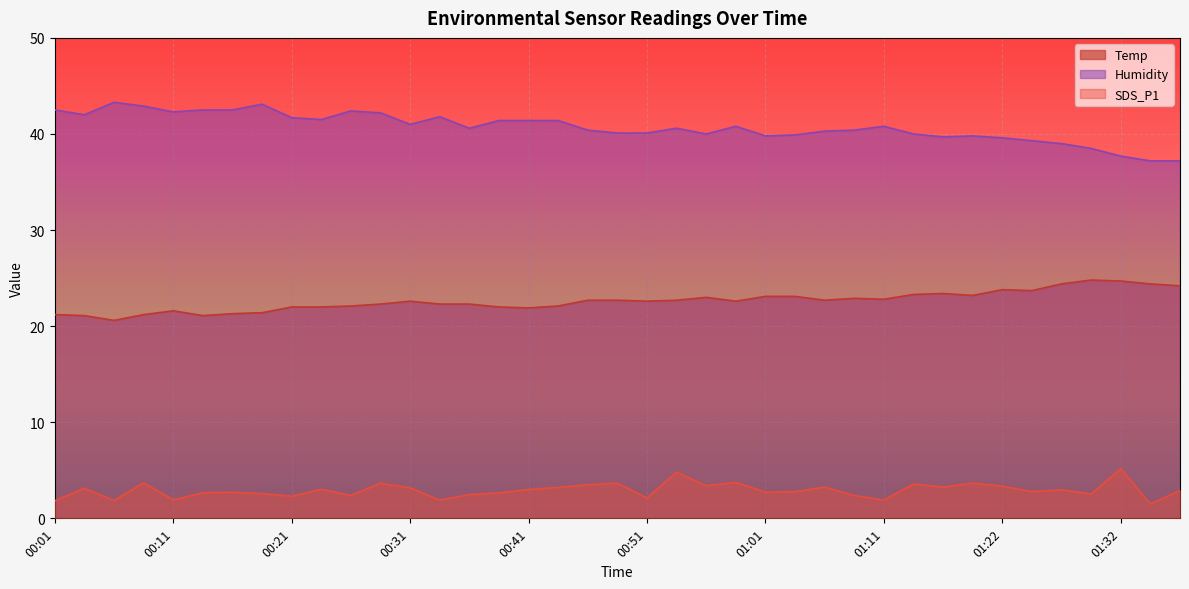

True or false: Temp and Humidity cross at least once.

False